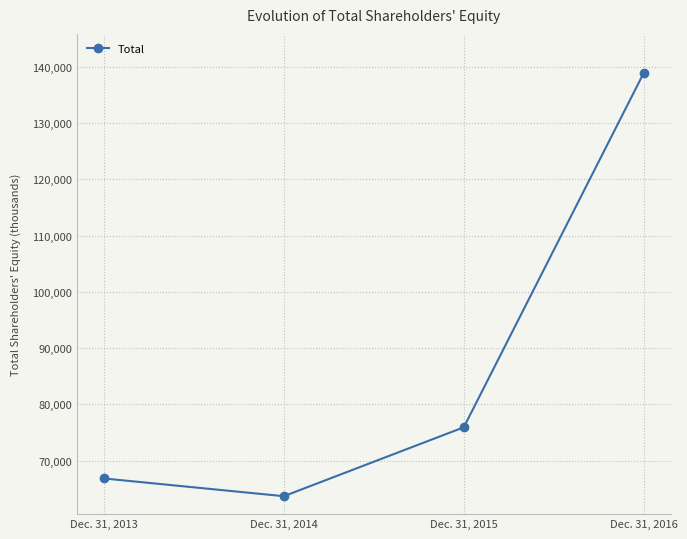

True or false: the data shows 75926 at Dec. 31, 2015.

True